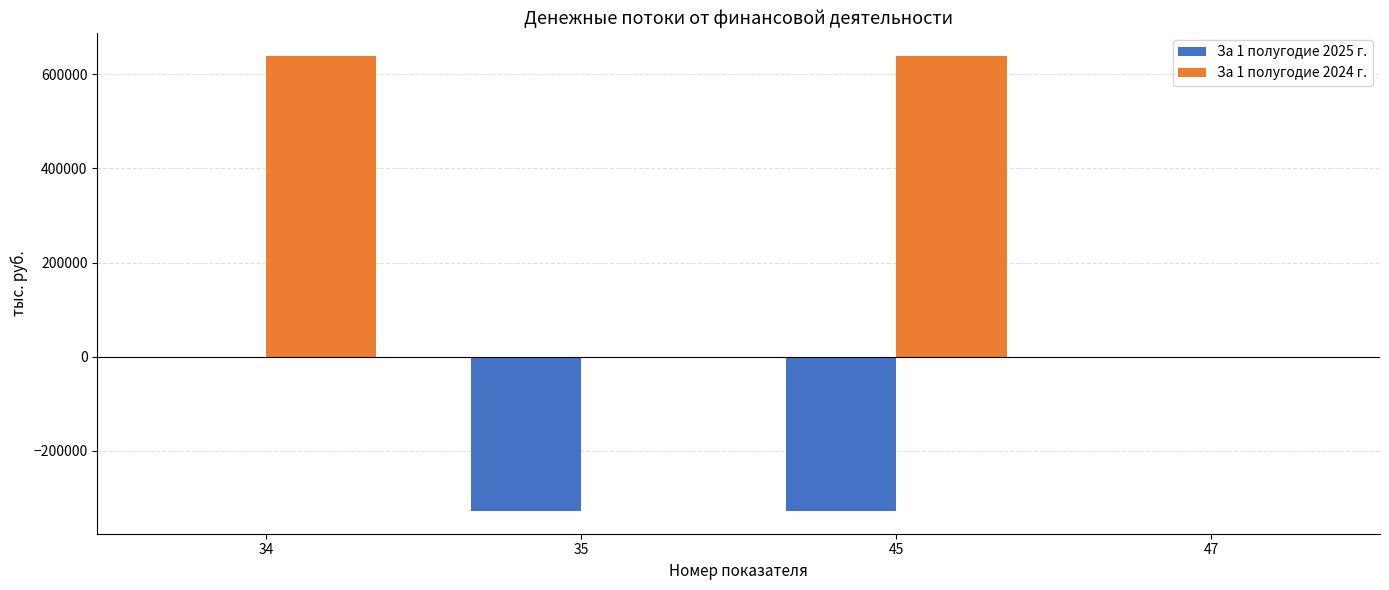

At which category is the sum across all series the highest?

34